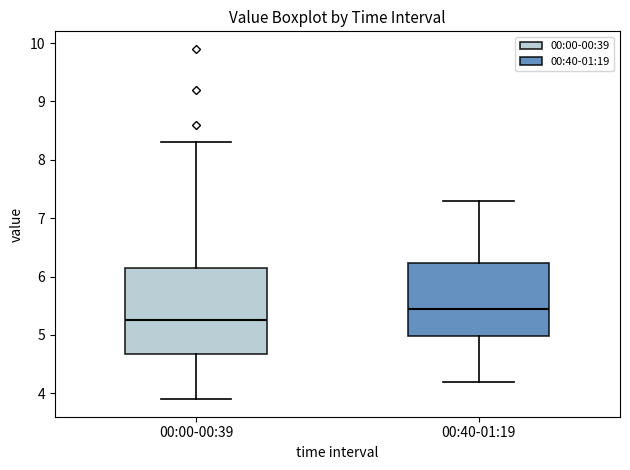

Reading left to right, transcribe this box plot: for each box, give where its median line is, the range the box spans, and where its two whiskers end, as read against the y-axis. The values are not printed on the chart, so give them approximately, as read against the axis.

00:00-00:39: median 5.3, box 4.7 to 6.2, whiskers 3.9 to 8.3
00:40-01:19: median 5.5, box 5.0 to 6.2, whiskers 4.2 to 7.3